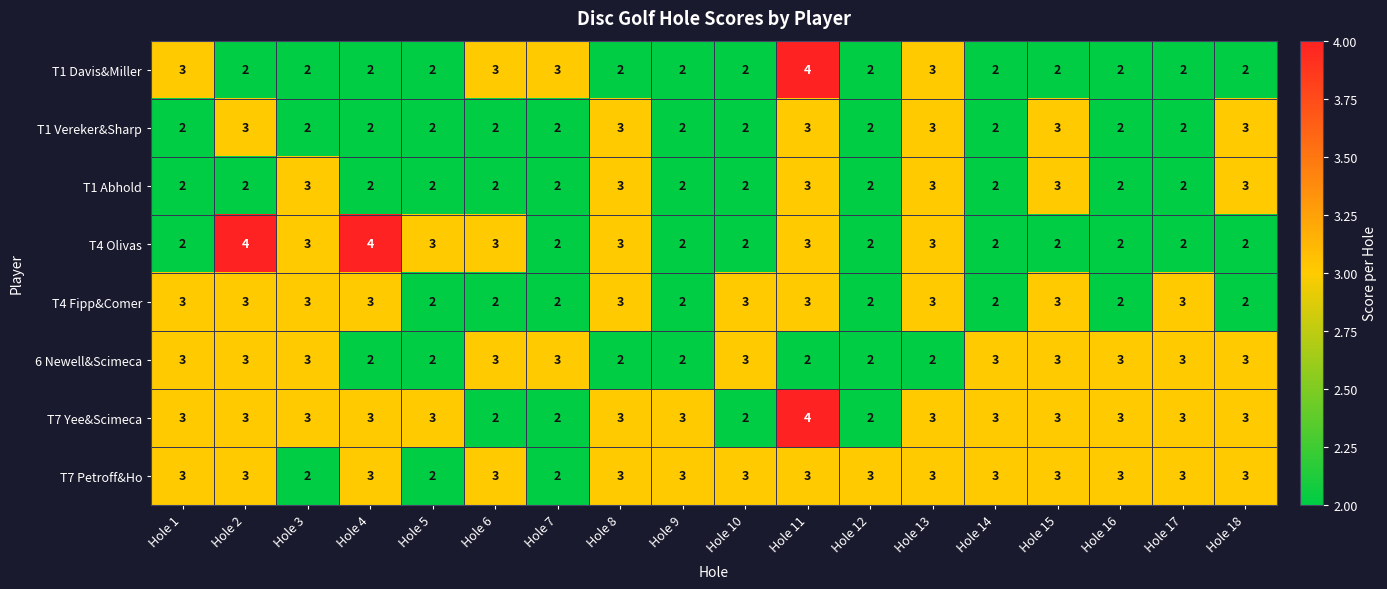

How many T4 Olivas values are between 2 and 3?

16